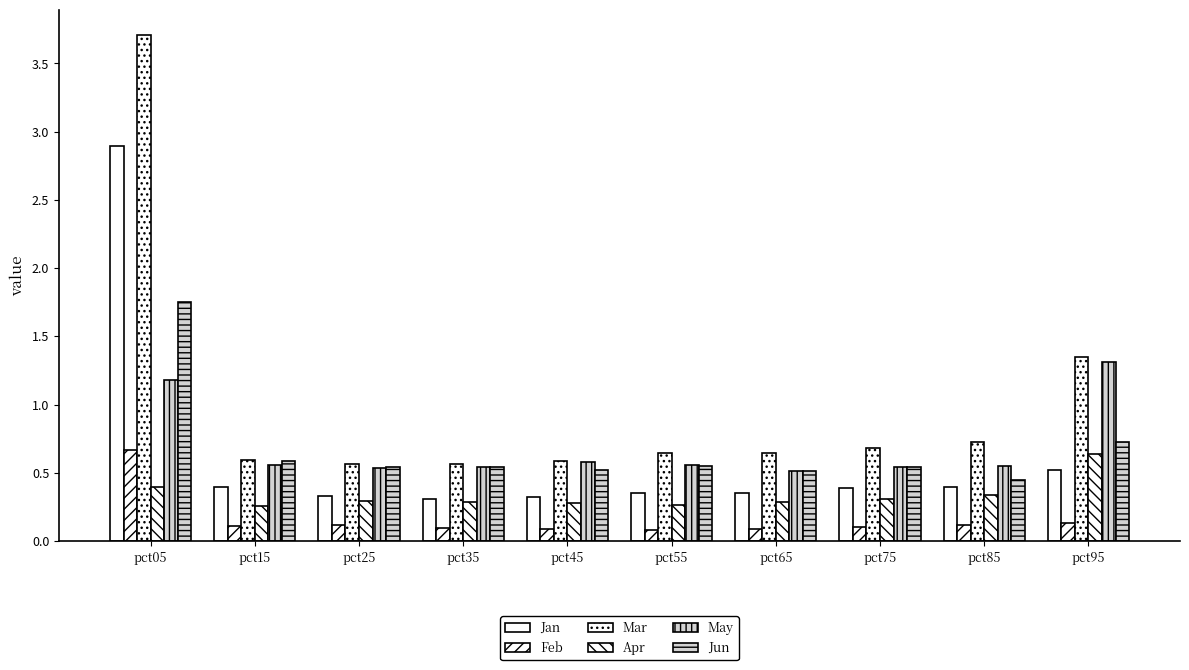

Which has a higher value, pct25 or pct95?

pct95